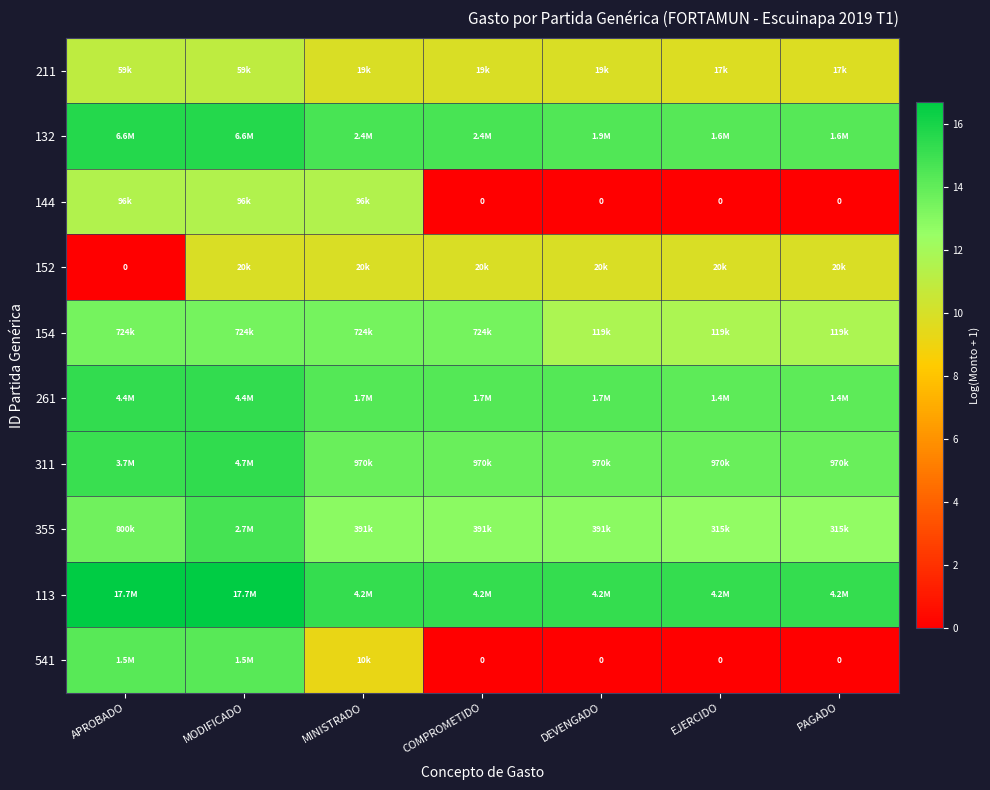

List the labels in order of 113 value, smallest first.

MINISTRADO, COMPROMETIDO, DEVENGADO, EJERCIDO, PAGADO, APROBADO, MODIFICADO